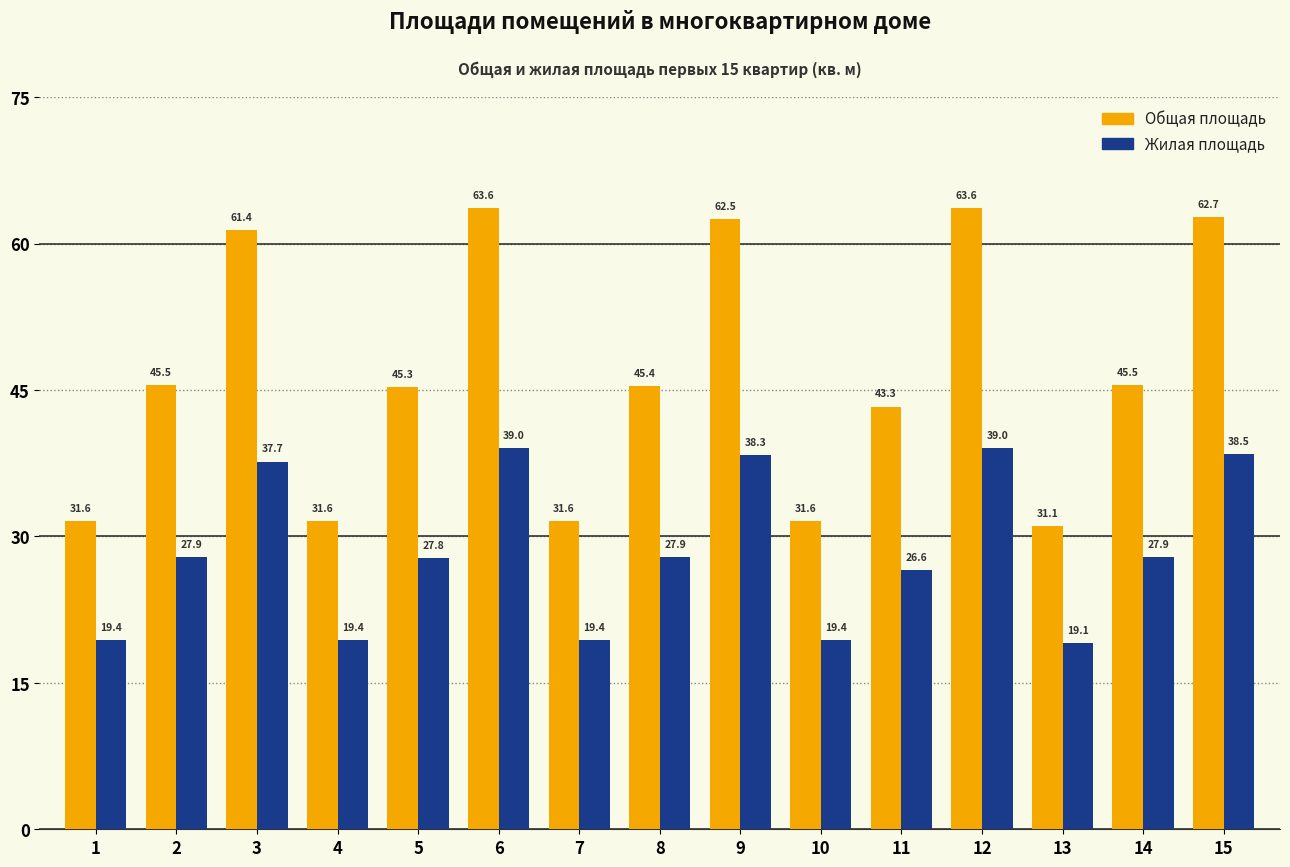

Which series changed the most between 10 and 15?

Общая площадь